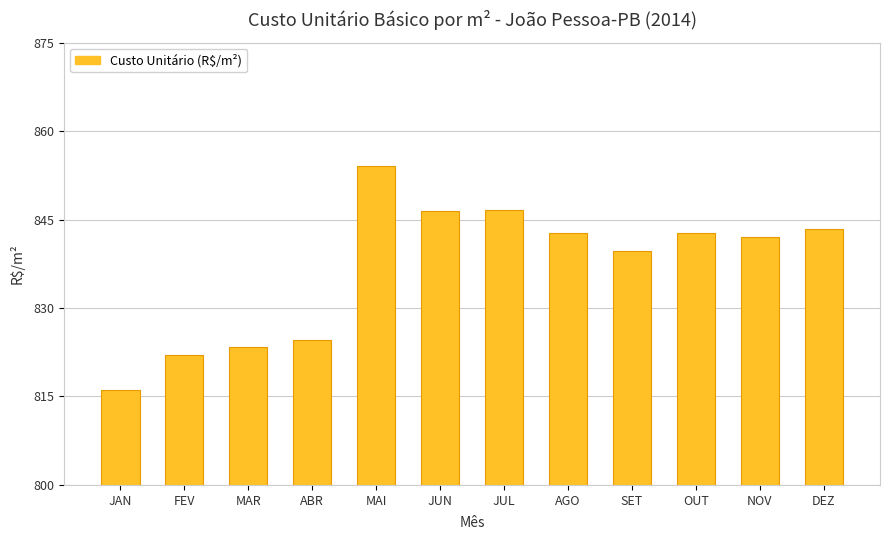

Which label corresponds to the smallest value in the chart?

JAN